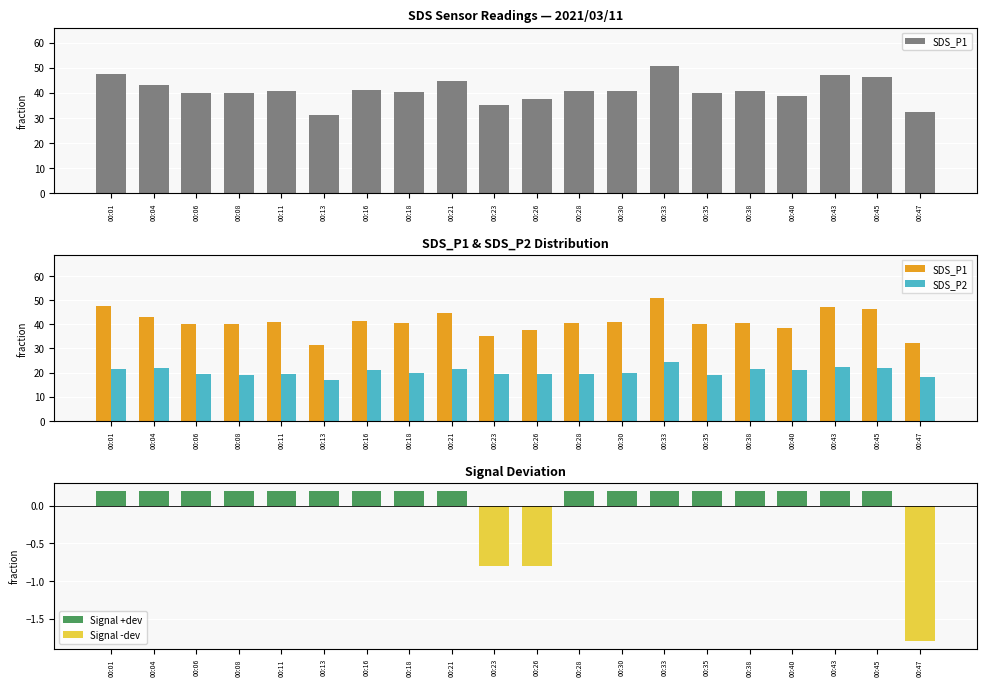

Which series changed the most between 00:21 and 00:45?

SDS_P1